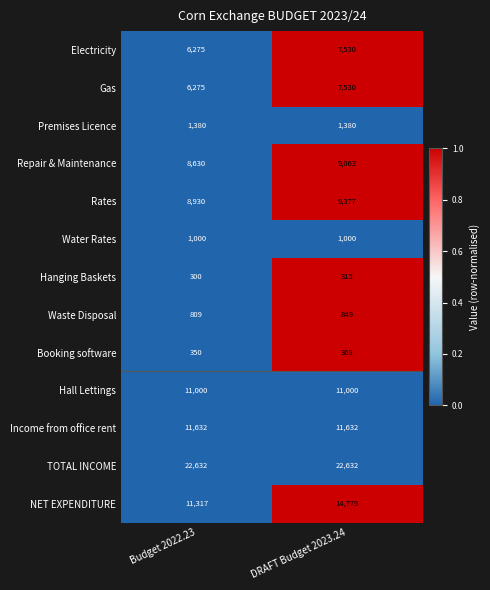

Rank the categories by NET EXPENDITURE value from highest to lowest.

DRAFT Budget 2023.24, Budget 2022.23